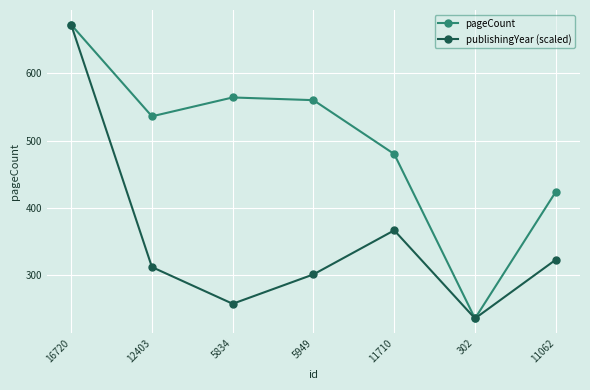

Which label corresponds to the smallest value in the chart?

302